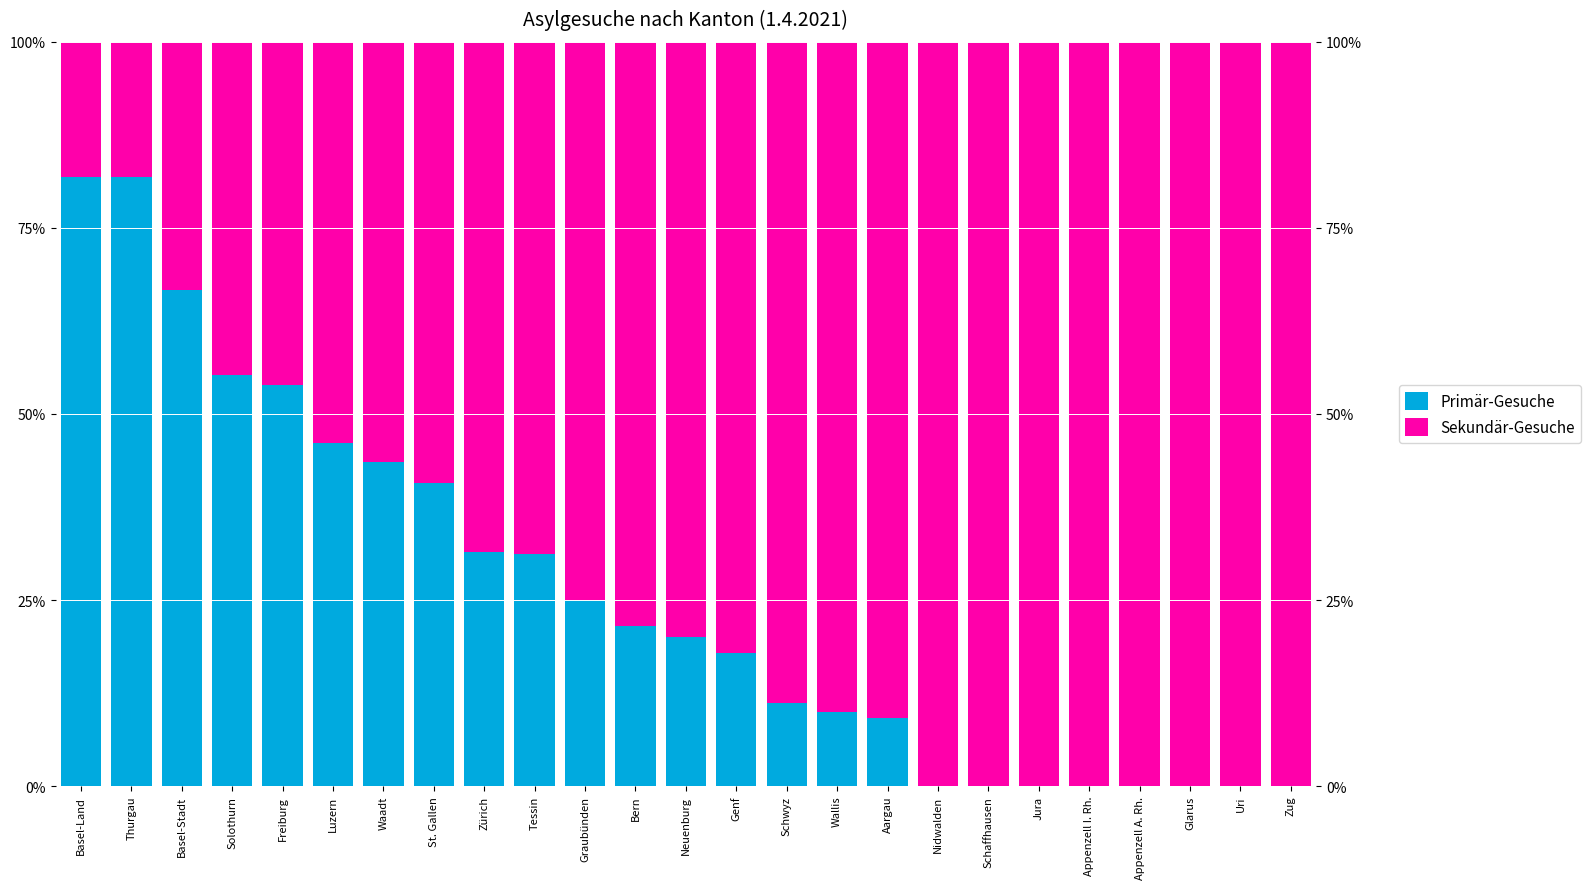

How many series are shown in this chart?

2